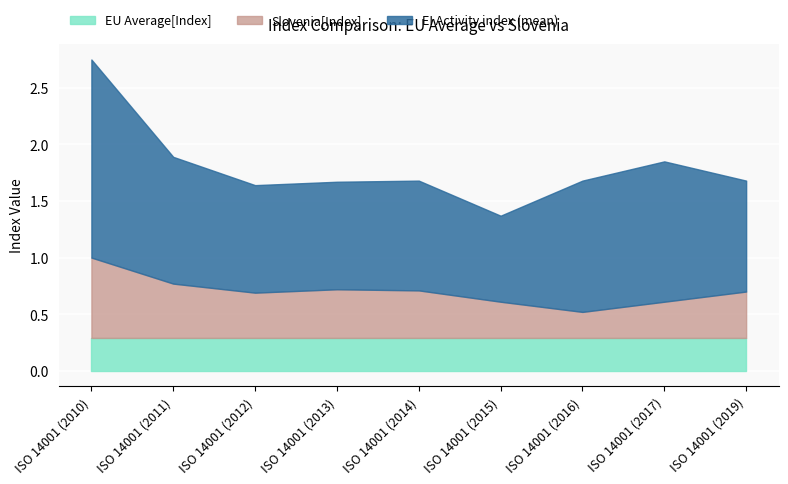

Rank the series by their maximum value, from highest to lowest.

EI Activity index (mean), Slovenia[Index], EU Average[Index]